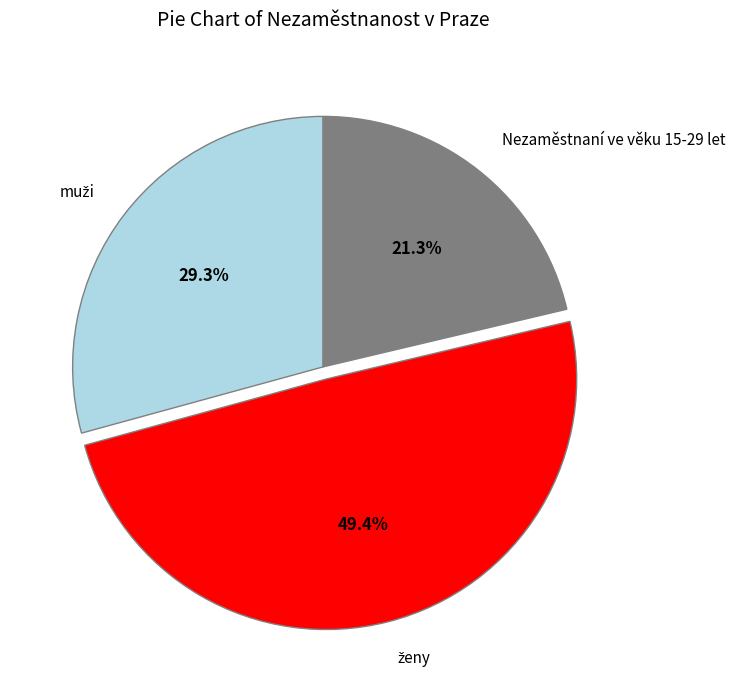

Does any single category account for the majority?

No